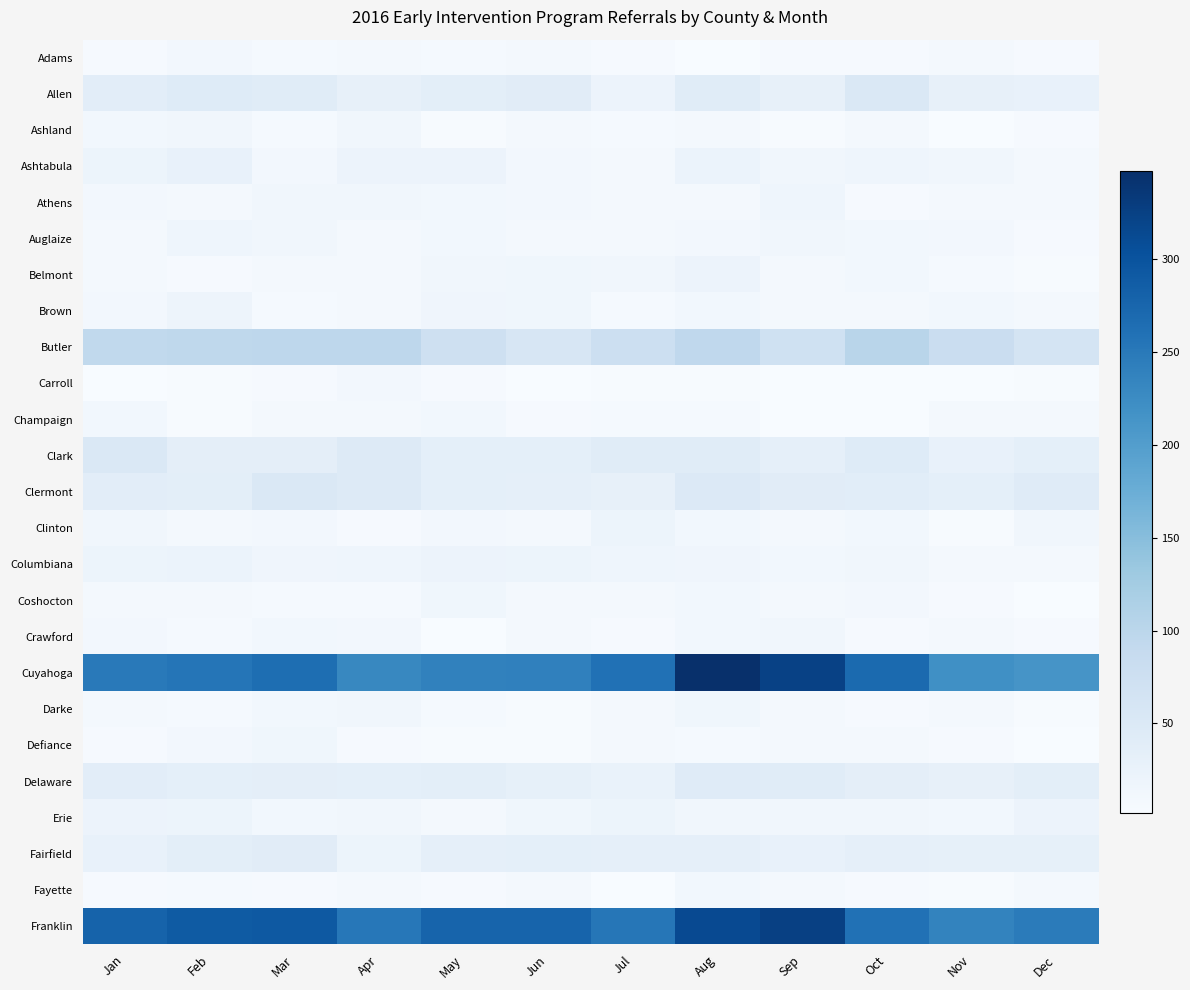

What is the spread (max minus min) of values at Sep?

323